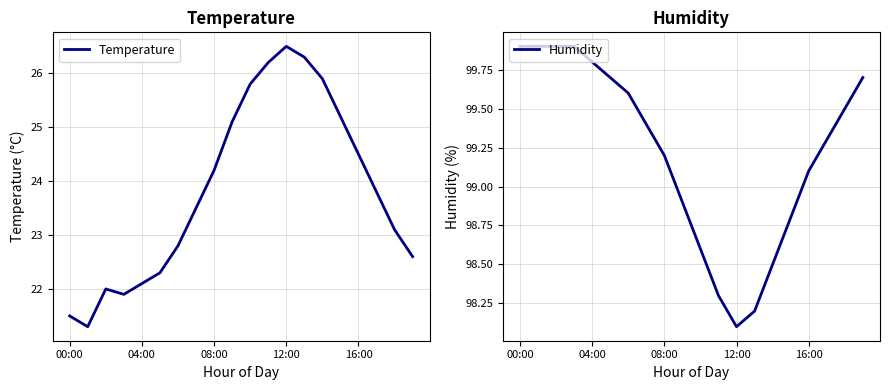

The Temperature series shows 6.3 at 04:00. True or false?

False